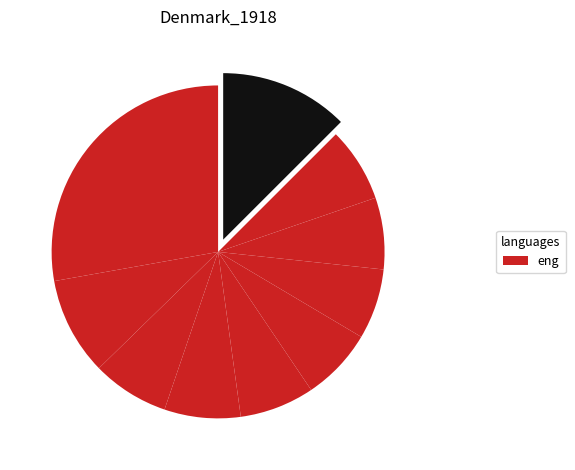

How many slices are in this pie chart?

10